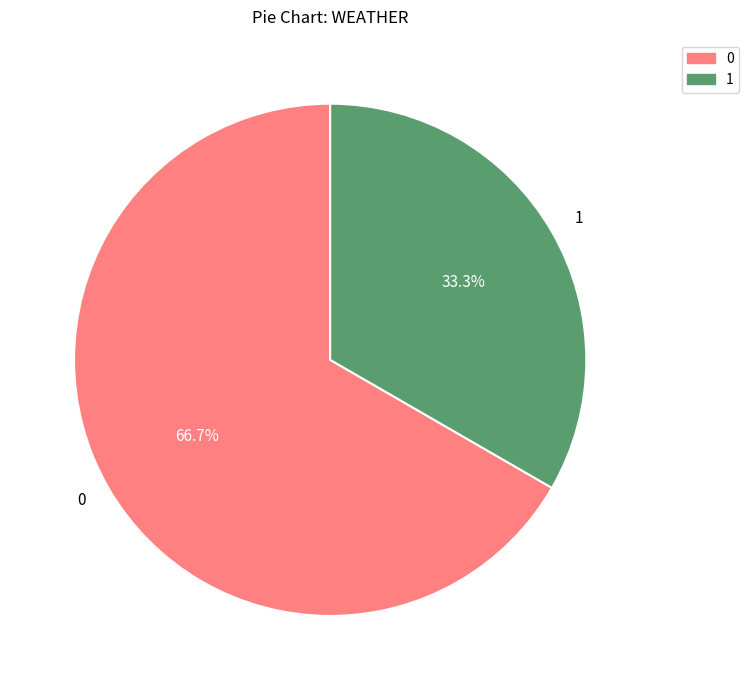

Count the number of slices in the pie.

2